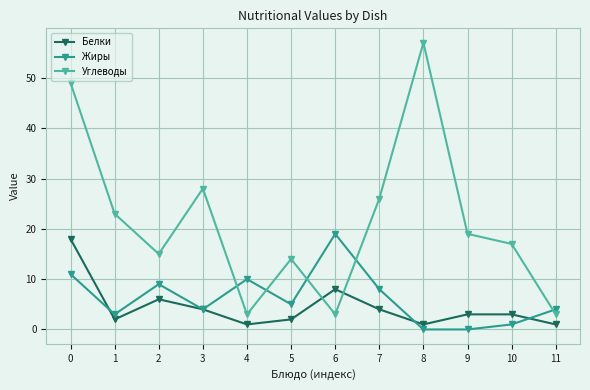

How many times do Белки and Углеводы cross each other?

2